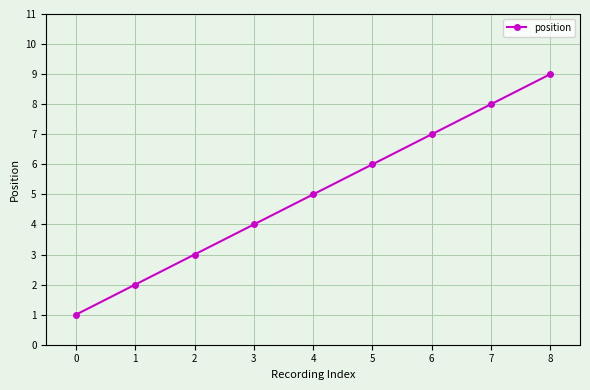

True or false: the data shows 7 at 4.

False